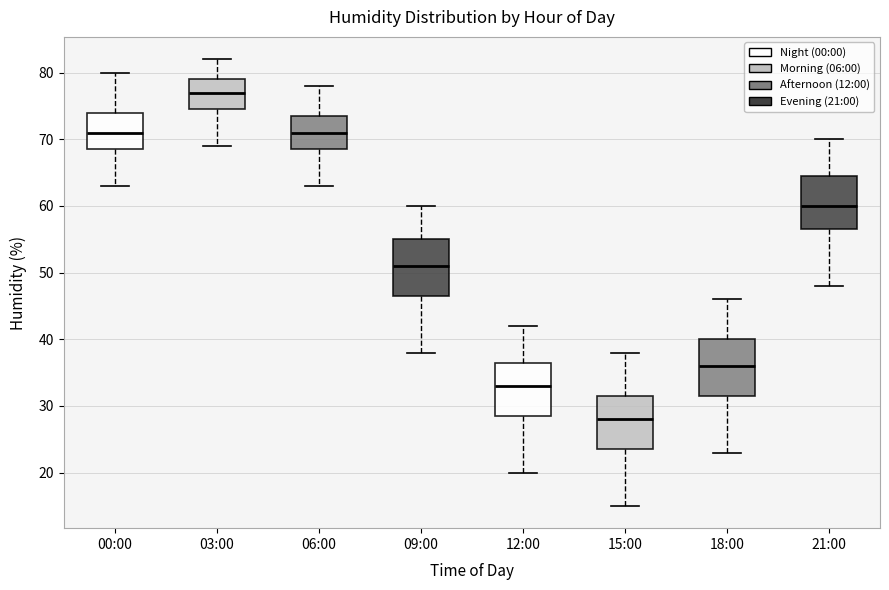

Reading left to right, transcribe this box plot: for each box, give where its median line is, the range the box spans, and where its two whiskers end, as read against the y-axis. The values are not printed on the chart, so give them approximately, as read against the axis.

00:00: median 71, box 69 to 74, whiskers 63 to 80
03:00: median 77, box 75 to 79, whiskers 69 to 82
06:00: median 71, box 69 to 74, whiskers 63 to 78
09:00: median 51, box 47 to 55, whiskers 38 to 60
12:00: median 33, box 29 to 37, whiskers 20 to 42
15:00: median 28, box 24 to 32, whiskers 15 to 38
18:00: median 36, box 32 to 40, whiskers 23 to 46
21:00: median 60, box 57 to 65, whiskers 48 to 70